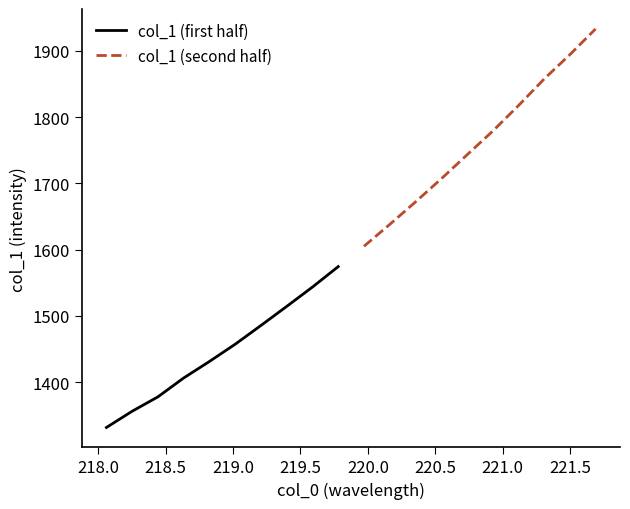

What is the maximum value shown in the chart?

1932.9